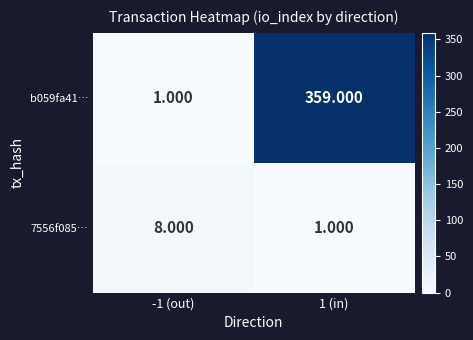

Is the value of 7556f085… at -1 (out) greater than the value of b059fa41… at 1 (in)?

No